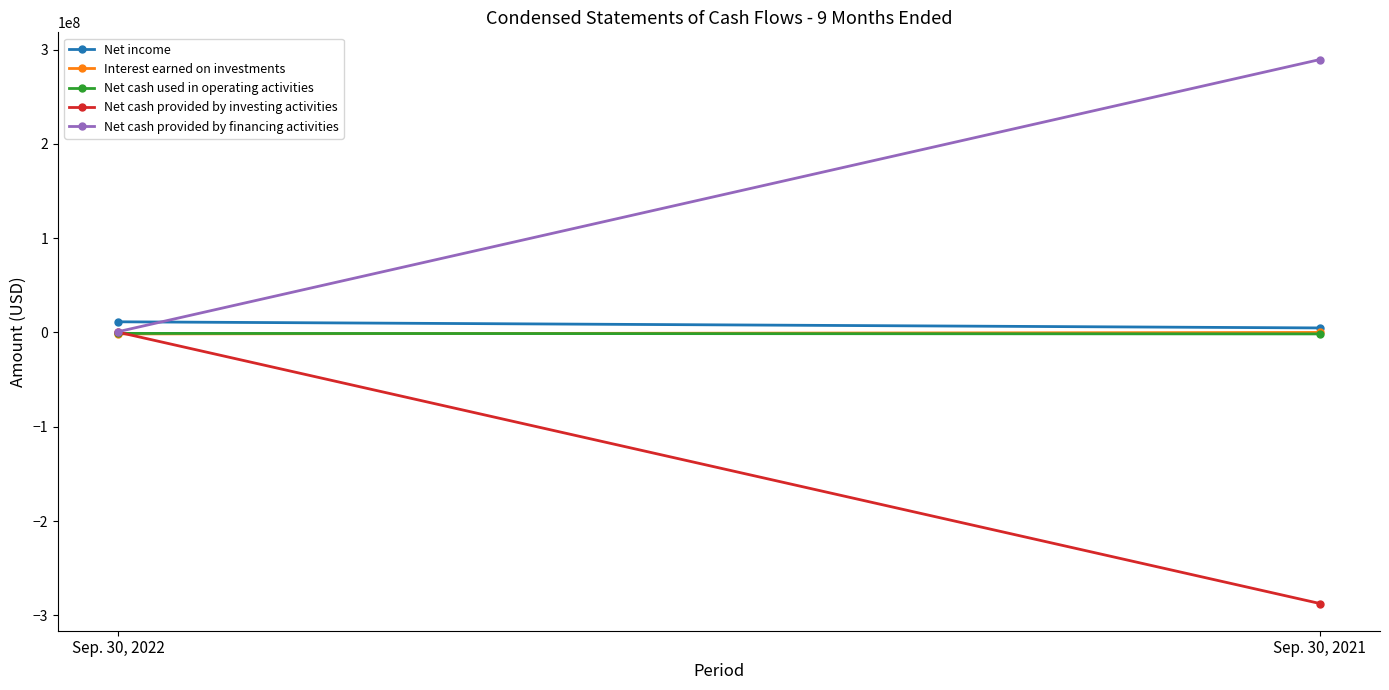

Rank the series by their maximum value, from lowest to highest.

Net cash used in operating activities, Interest earned on investments, Net cash provided by investing activities, Net income, Net cash provided by financing activities